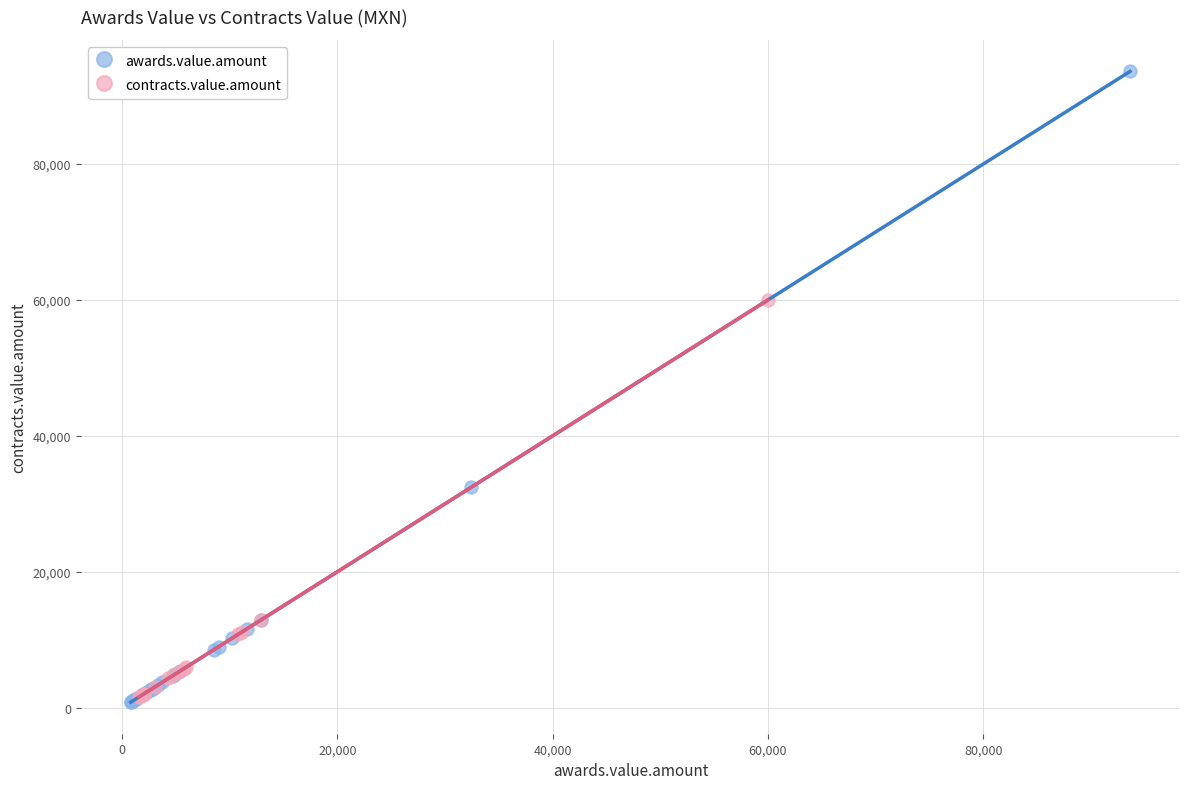

Which series reaches the maximum Y coordinate?

awards.value.amount